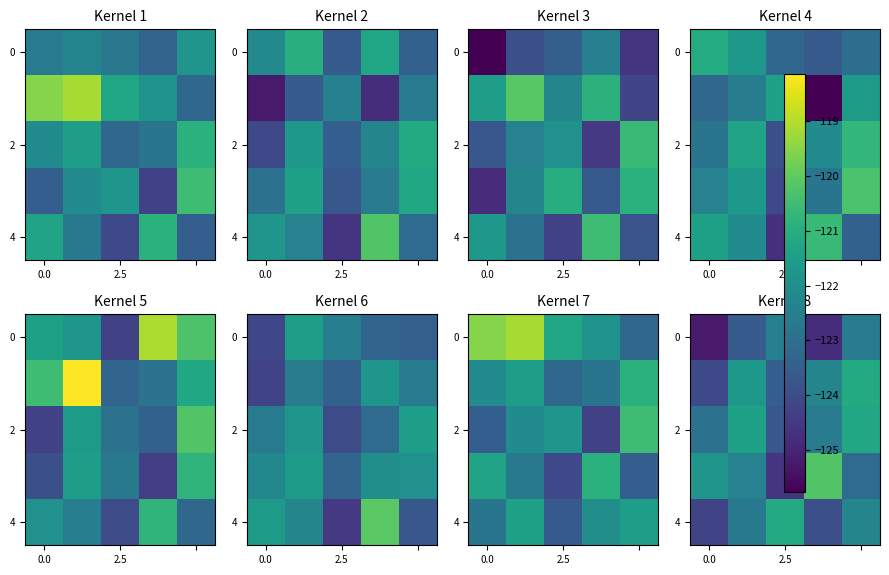

What is the total value across all series at 2.5?

-615.3